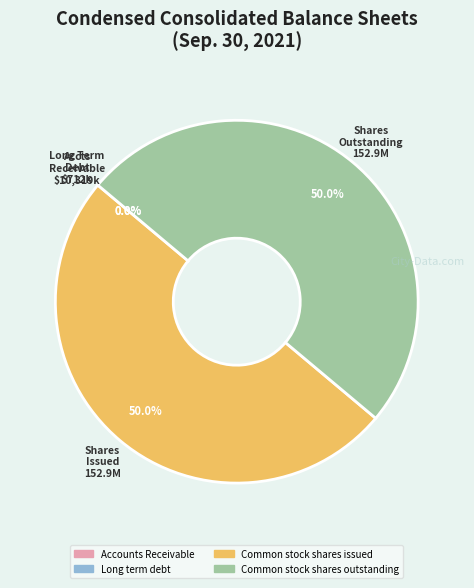

How many slices are in this pie chart?

4